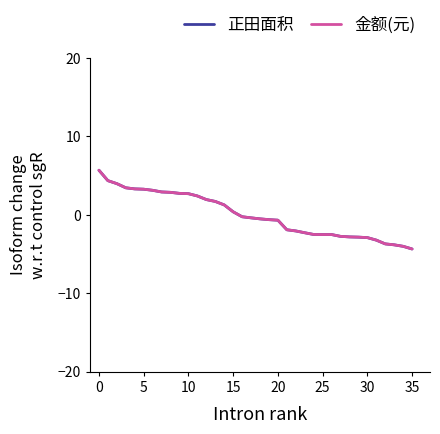

Which series has the largest total across all categories?

金额(元)